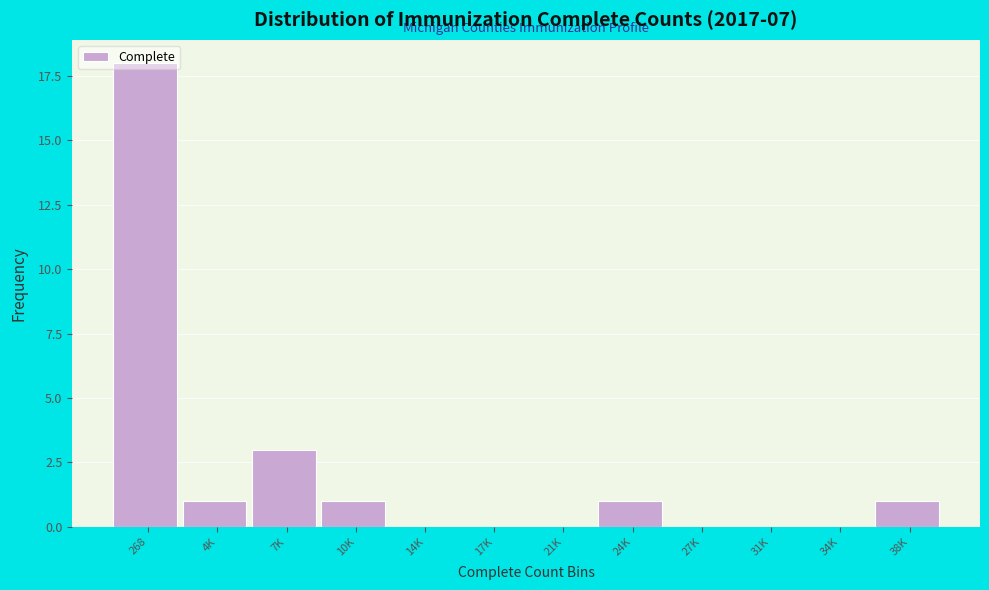

What is the change in value from 268 to 4K?

-17